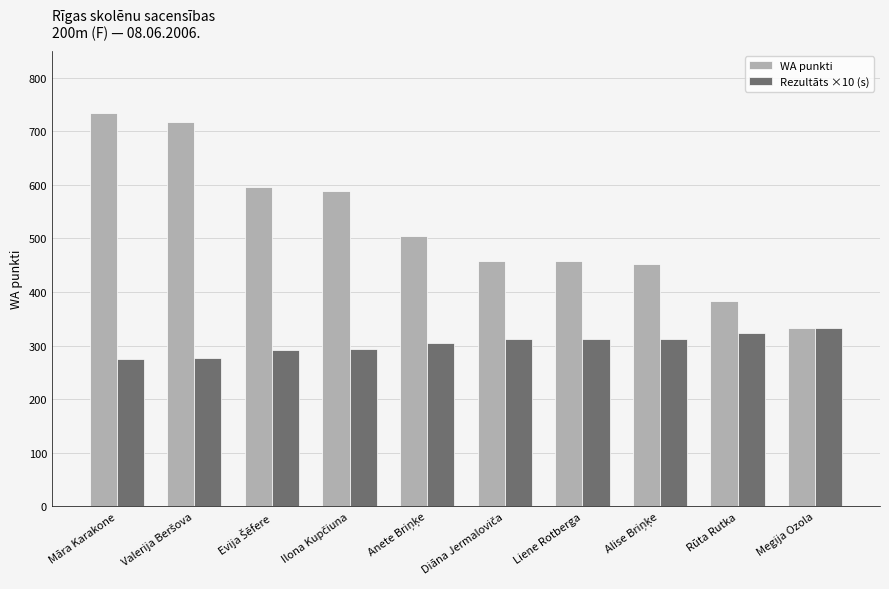

List the series in order of their overall mean, highest first.

WA punkti, Rezultāts ×10 (s)